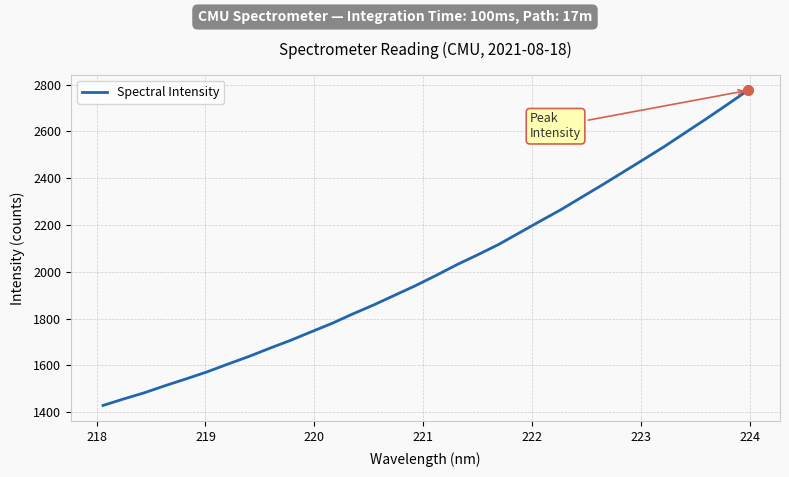

What is the minimum value shown in the chart?

1429.1